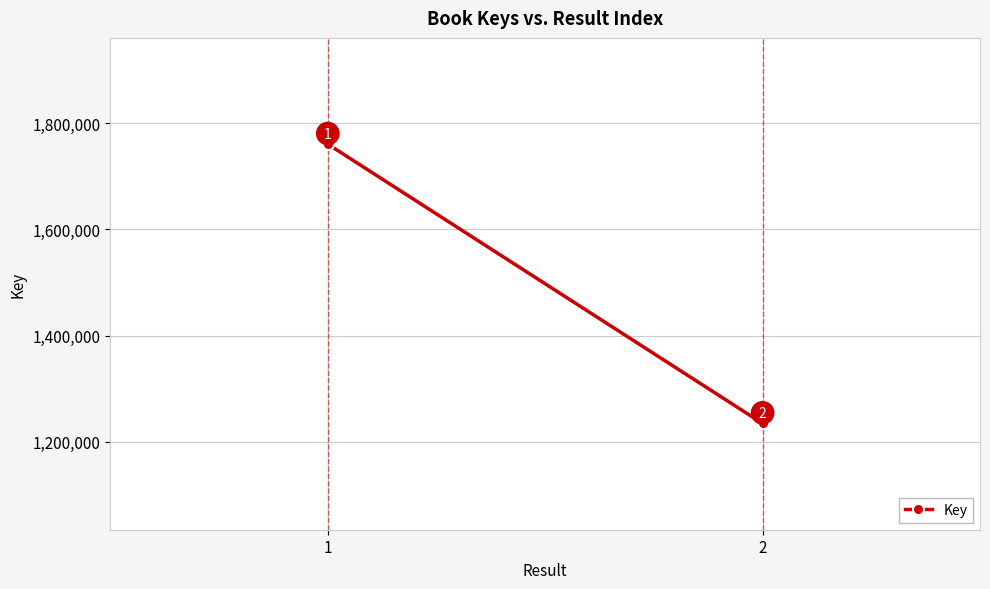

How many distinct data groups are displayed?

1